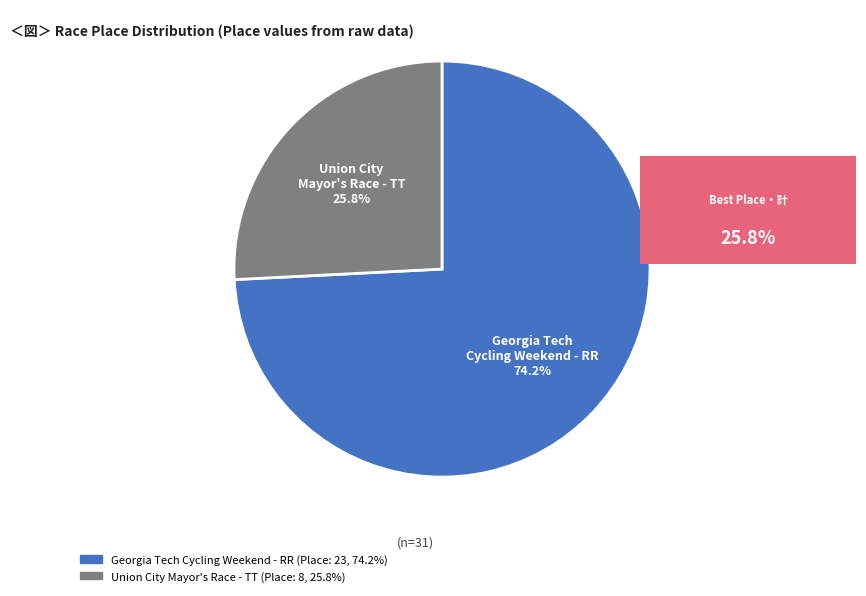

Rank the categories by value from lowest to highest.

Union City Mayor's Race - TT, Georgia Tech Cycling Weekend - RR